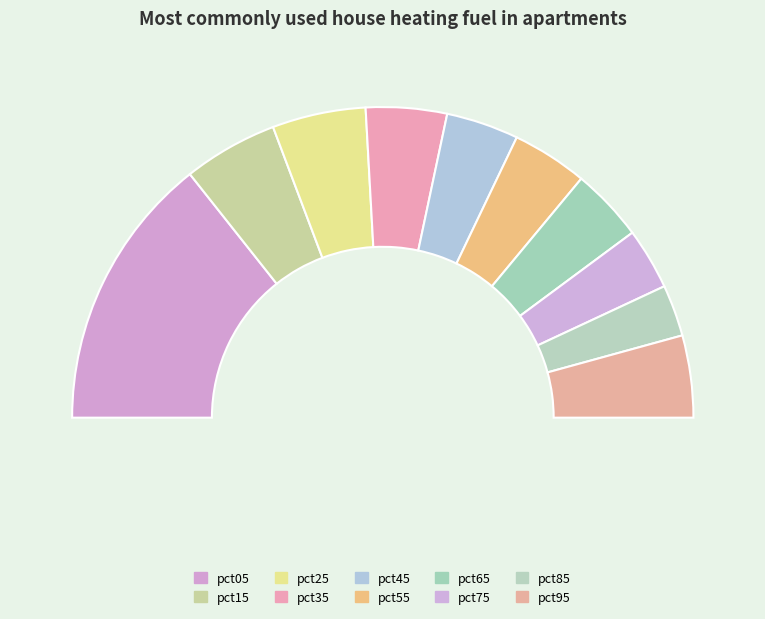

How many slices are in this pie chart?

10